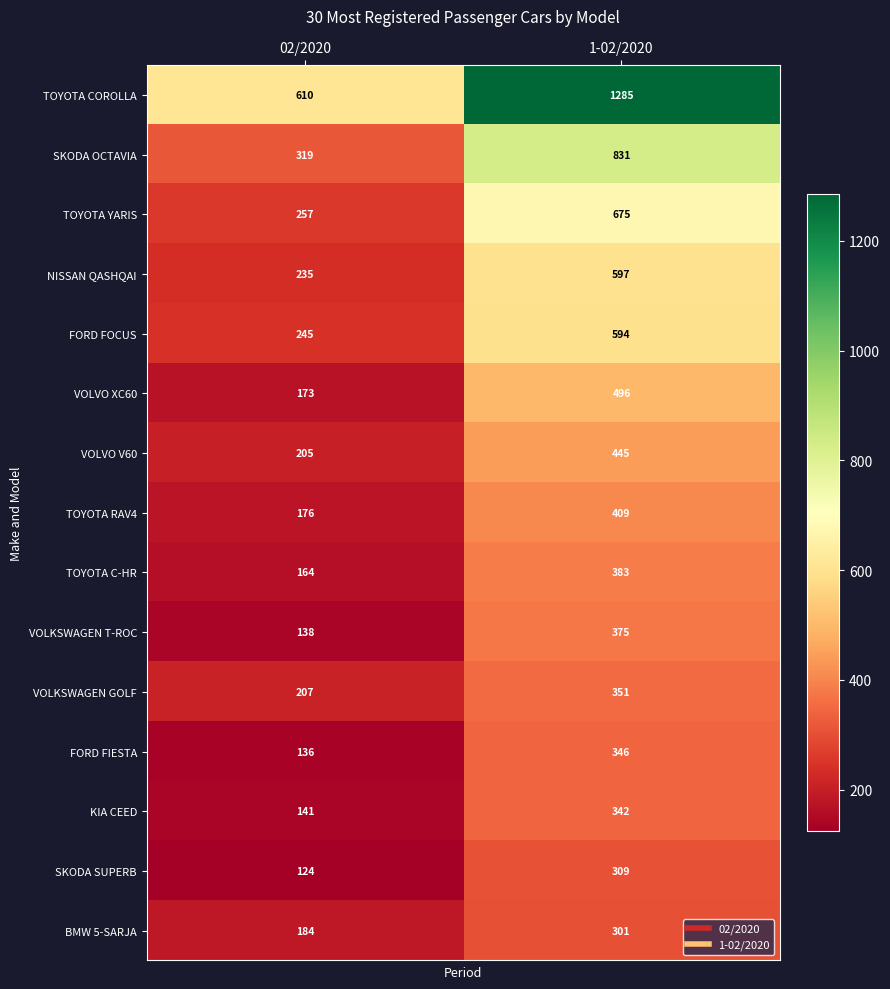

What is the sum of the FORD FOCUS values at 02/2020 and 1-02/2020?

839